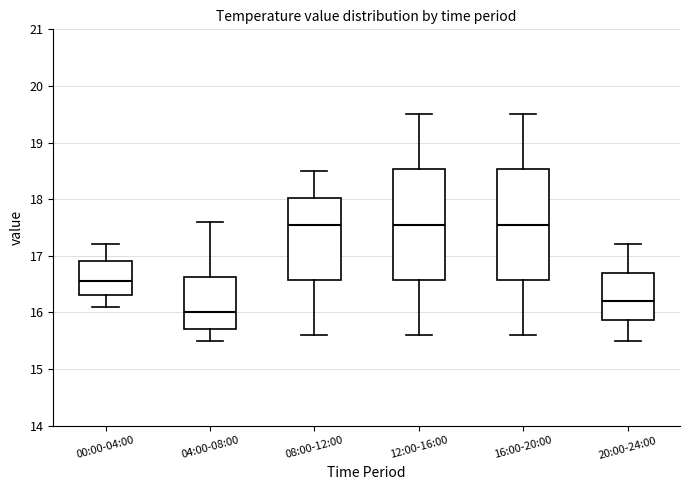

Reading left to right, transcribe this box plot: for each box, give where its median line is, the range the box spans, and where its two whiskers end, as read against the y-axis. The values are not printed on the chart, so give them approximately, as read against the axis.

00:00-04:00: median 16.6, box 16.3 to 16.9, whiskers 16.1 to 17.2
04:00-08:00: median 16.0, box 15.7 to 16.6, whiskers 15.5 to 17.6
08:00-12:00: median 17.6, box 16.6 to 18.0, whiskers 15.6 to 18.5
12:00-16:00: median 17.6, box 16.6 to 18.5, whiskers 15.6 to 19.5
16:00-20:00: median 17.6, box 16.6 to 18.5, whiskers 15.6 to 19.5
20:00-24:00: median 16.2, box 15.9 to 16.7, whiskers 15.5 to 17.2